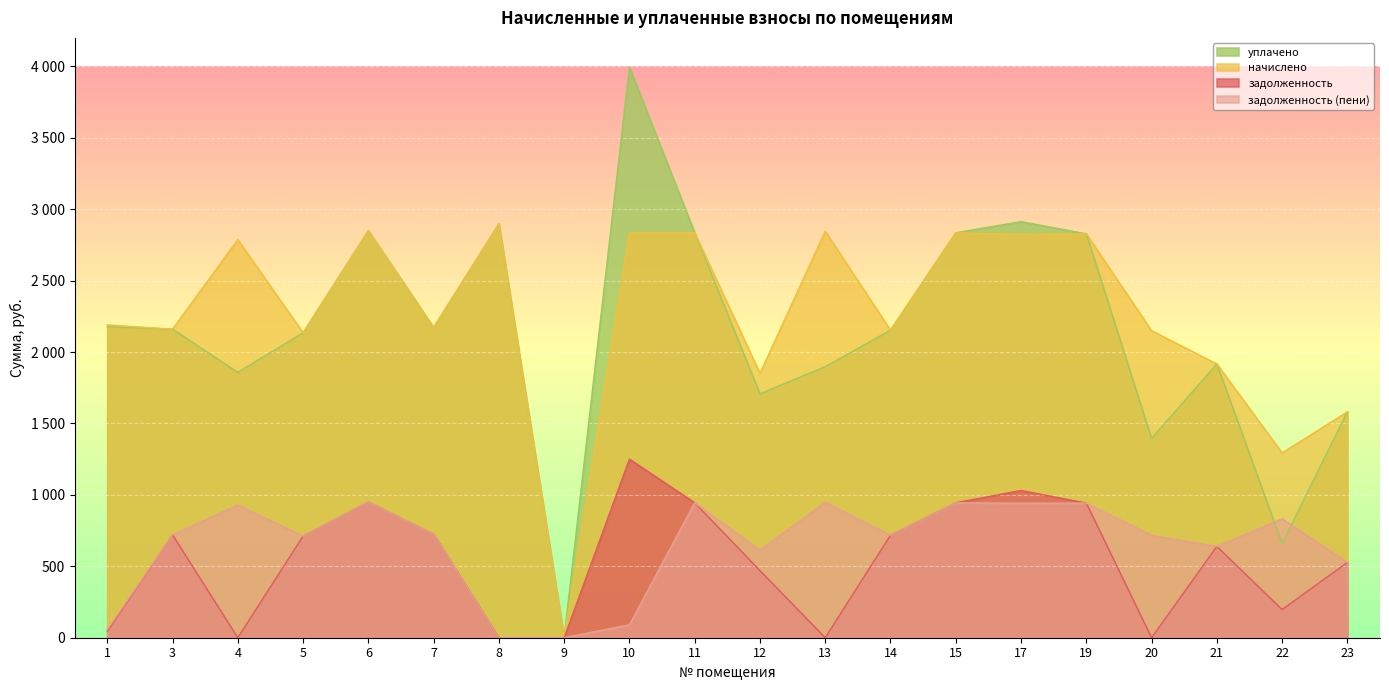

At which label does задолженность reach its peak?

10